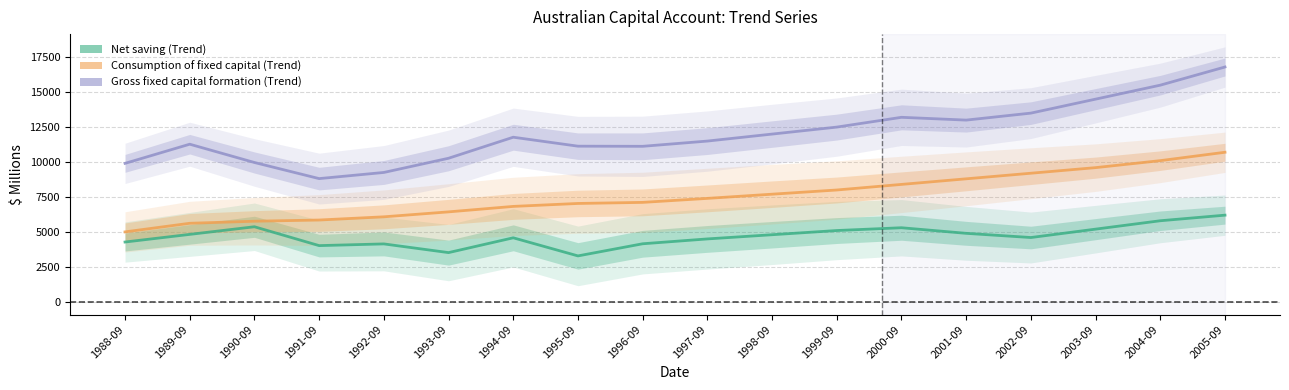

What is the difference between the maximum and minimum values in the Net saving (Trend) series?

2915